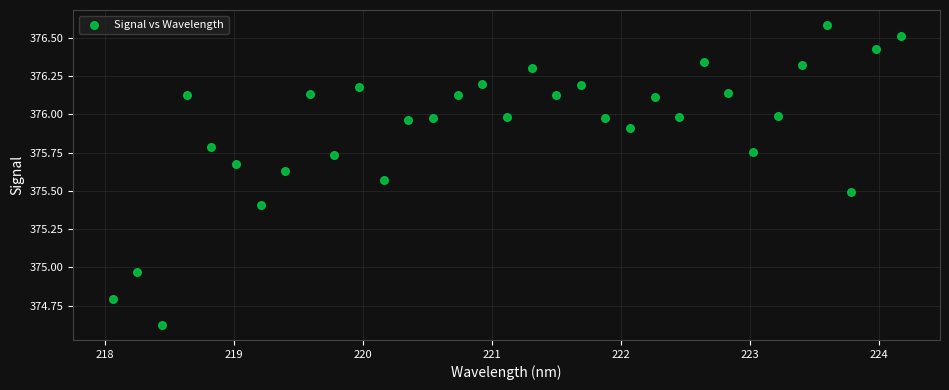

What is the range of X values (max minus min)?

6.1